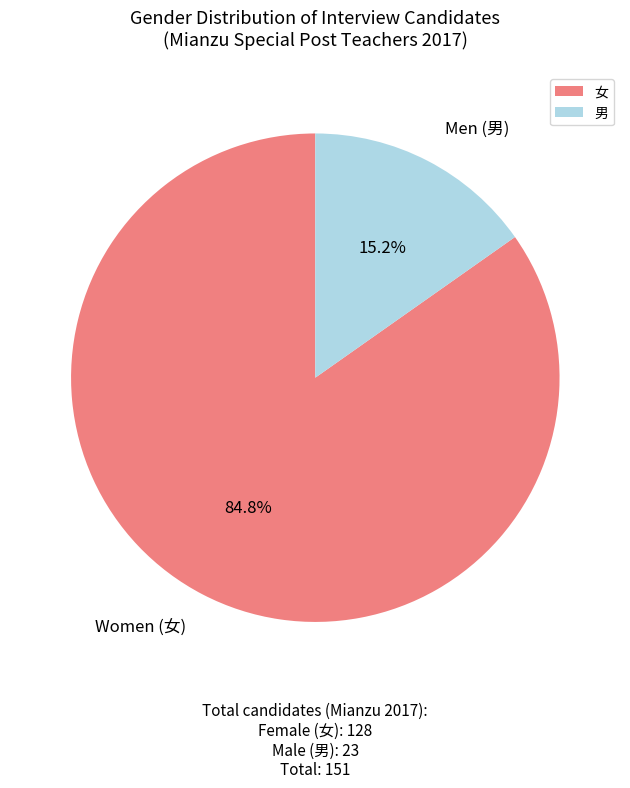

Count the number of slices in the pie.

2